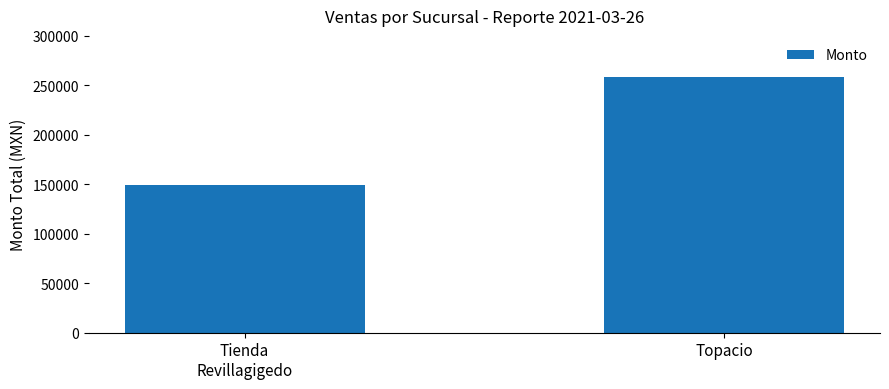

At which category does the chart reach its minimum across all series?

Tienda
Revillagigedo